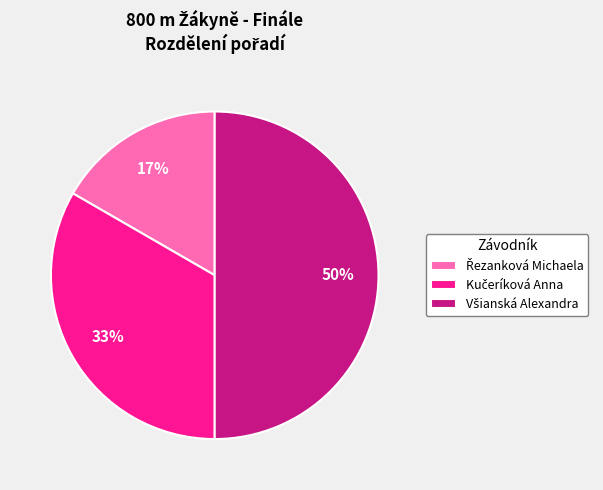

To the nearest percent, what is the average slice percentage?

33%